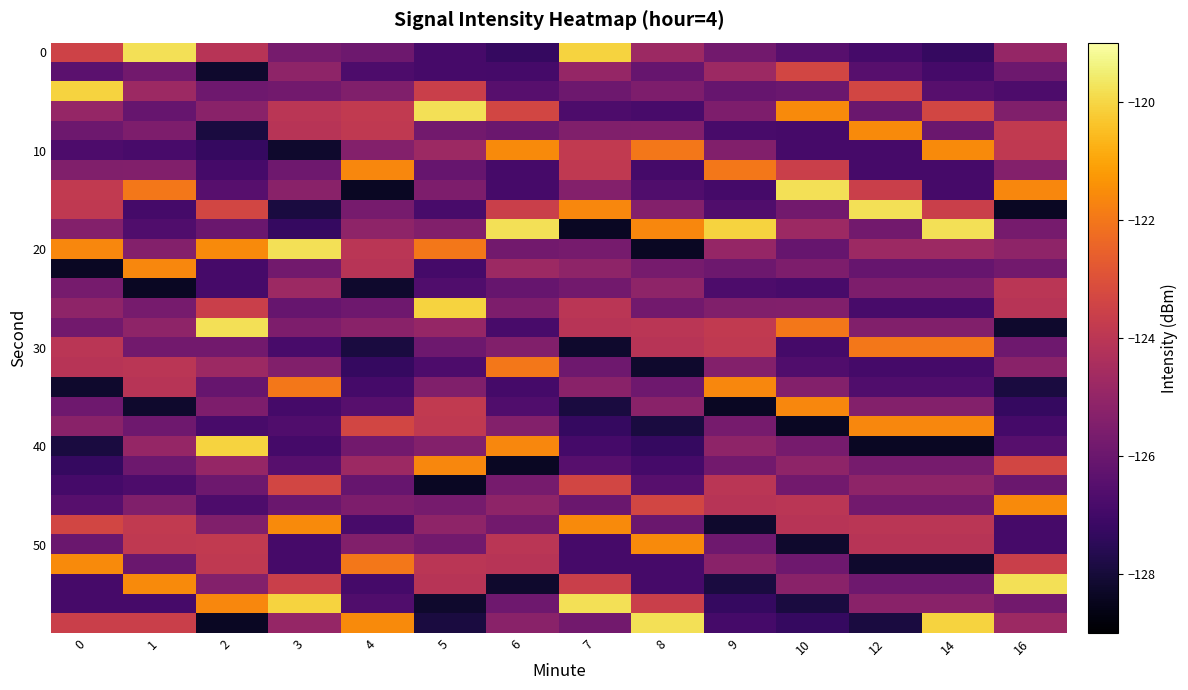

What is the total value across all series at 0?

-3756.9